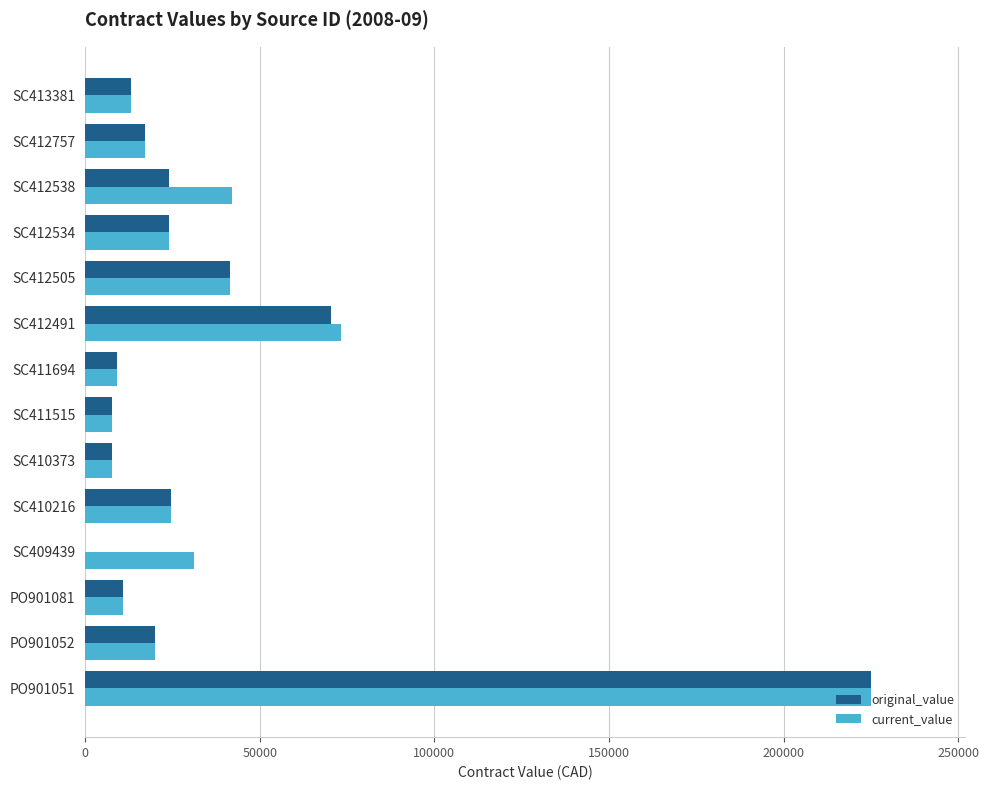

The original_value series shows 10800.0 at PO901081. True or false?

True